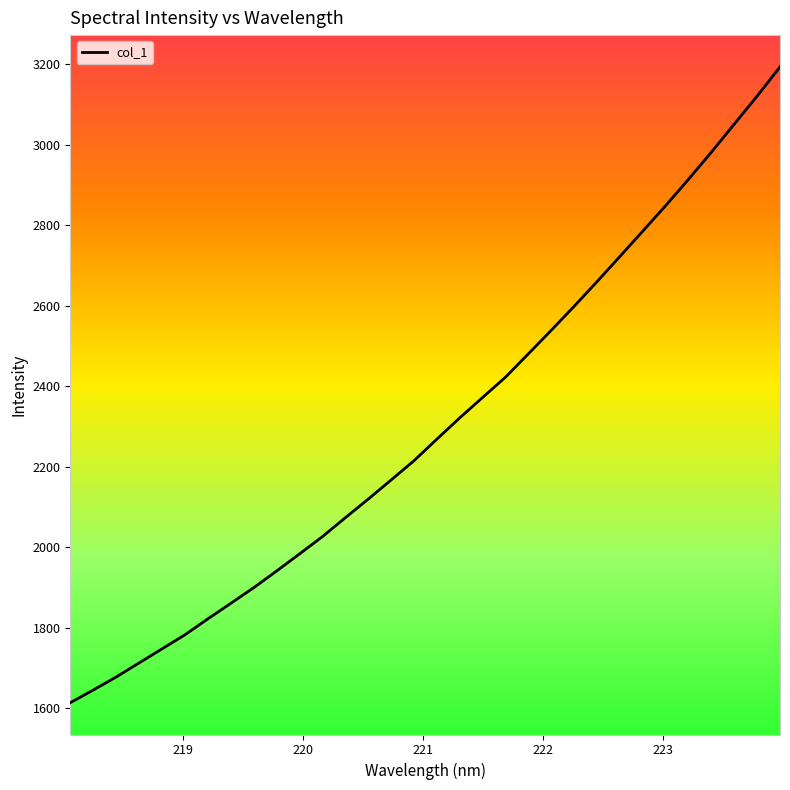

Reading left to right, list all the values displayed in this chart.

1613.6	1645.0	1677.4	1712.3	1747.3	1782.2	1821.7	1860.3	1899.1	1940.6	1983.0	2025.9	2072.9	2119.1	2166.7	2214.6	2268.2	2321.1	2371.9	2422.3	2480.2	2538.8	2598.3	2659.5	2722.1	2785.1	2848.4	2913.9	2981.3	3051.0	3120.6	3193.1